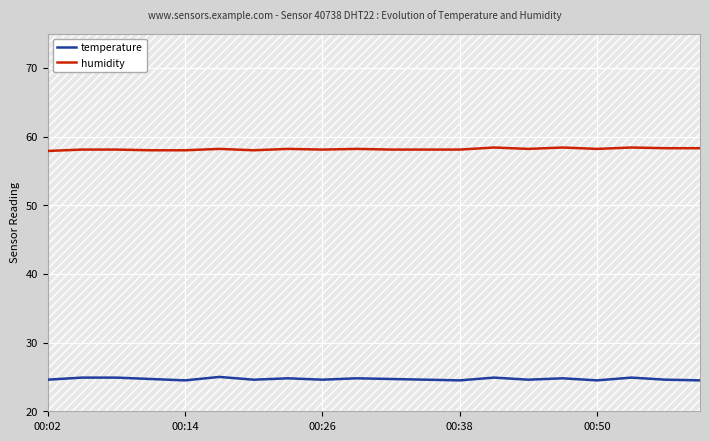

What is the value of the temperature point at the 4th from the left?

24.7